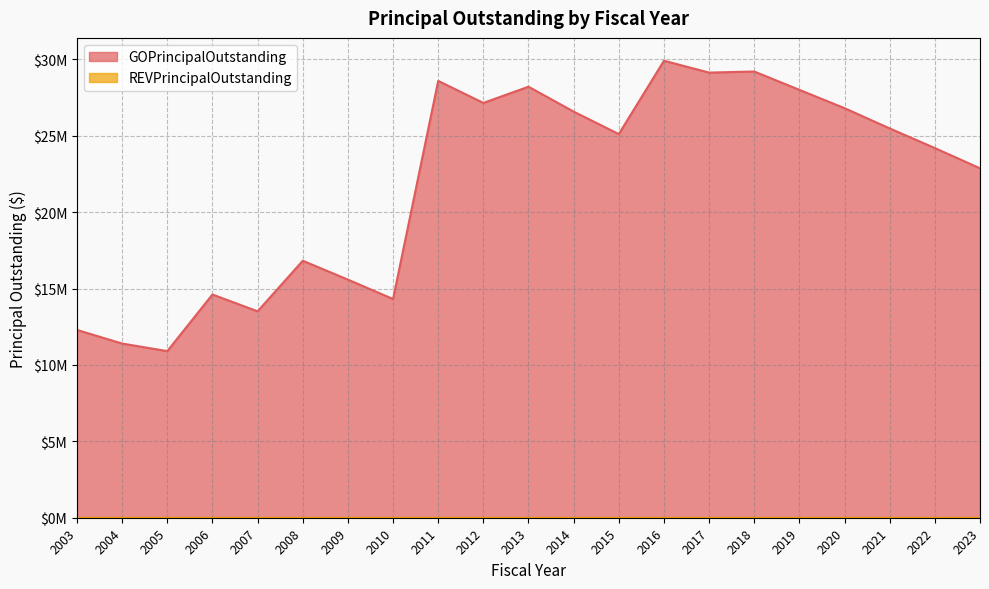

Where does the data first go above 25110000?

2011